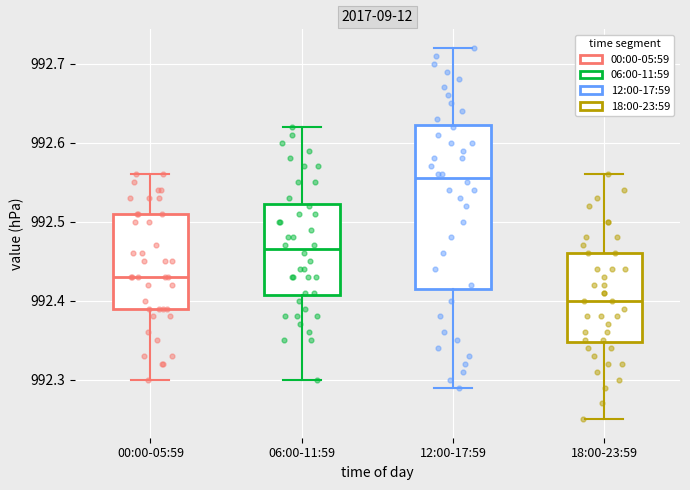

Which box is the tallest, from its lower edge to its upper edge?

12:00-17:59